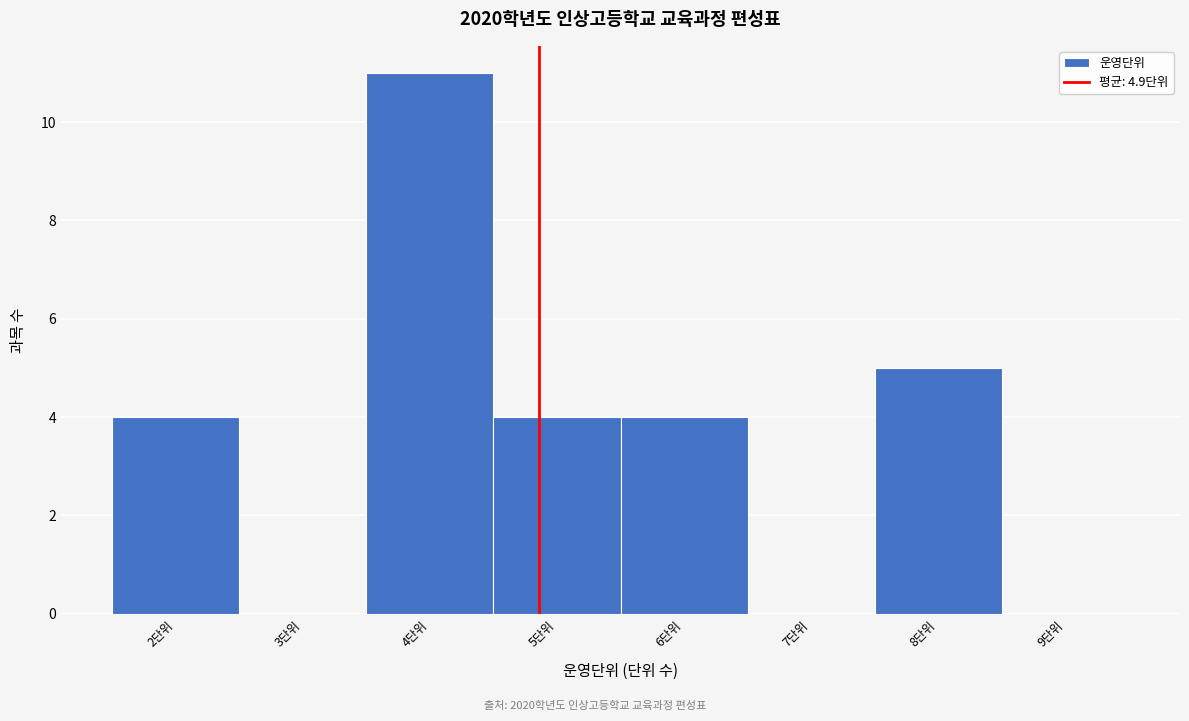

Reading left to right, transcribe this chart: for each bar, give the range it covers on the x-axis and its height. The values are not printed on the chart, so give them approximately, as read against the axis.

1.5 to 2.5: 4
2.5 to 3.5: 0
3.5 to 4.5: 11
4.5 to 5.5: 4
5.5 to 6.5: 4
6.5 to 7.5: 0
7.5 to 8.5: 5
8.5 to 9.5: 0